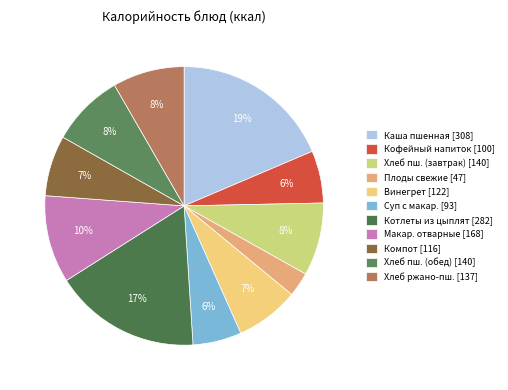

Count the number of slices in the pie.

11